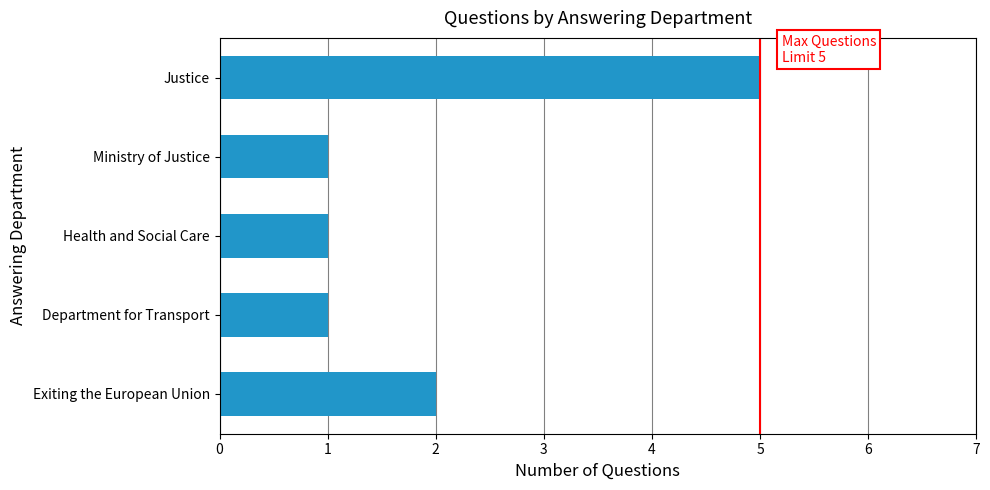

What is the change in value from Exiting the European Union to Justice?

+3